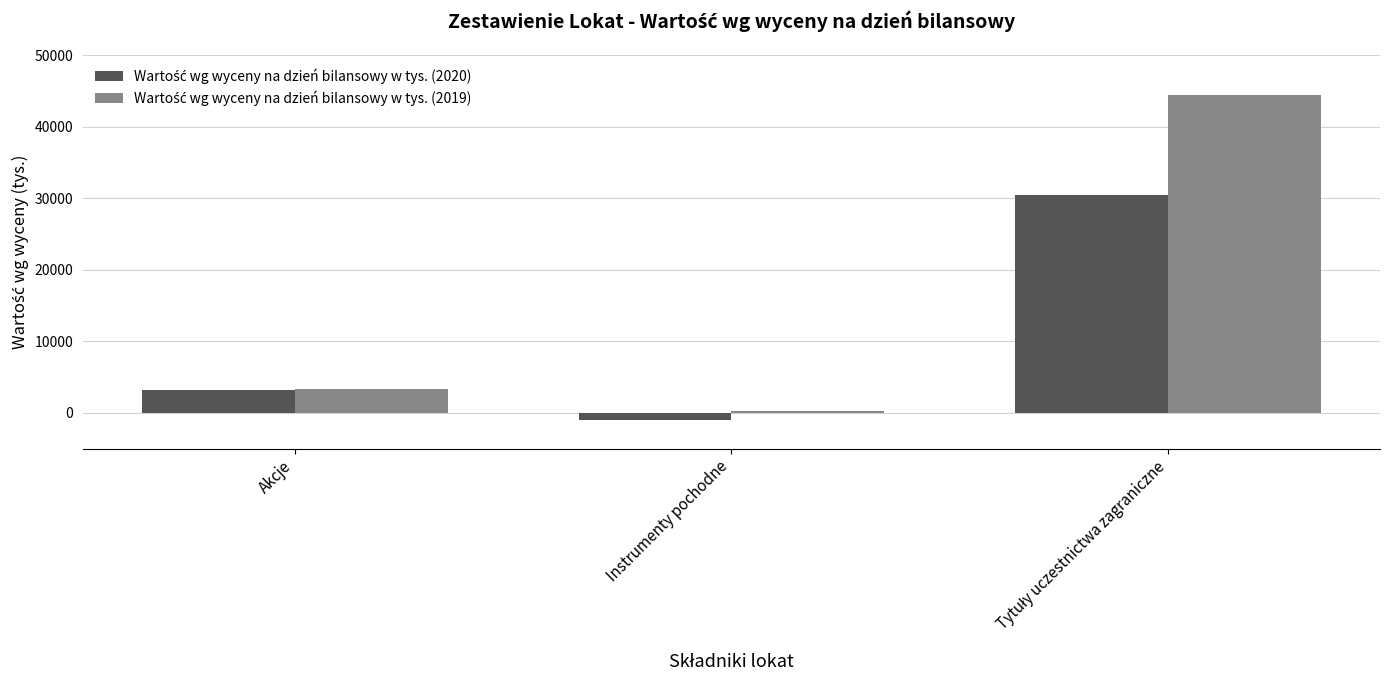

What is the minimum value shown in the chart?

-943